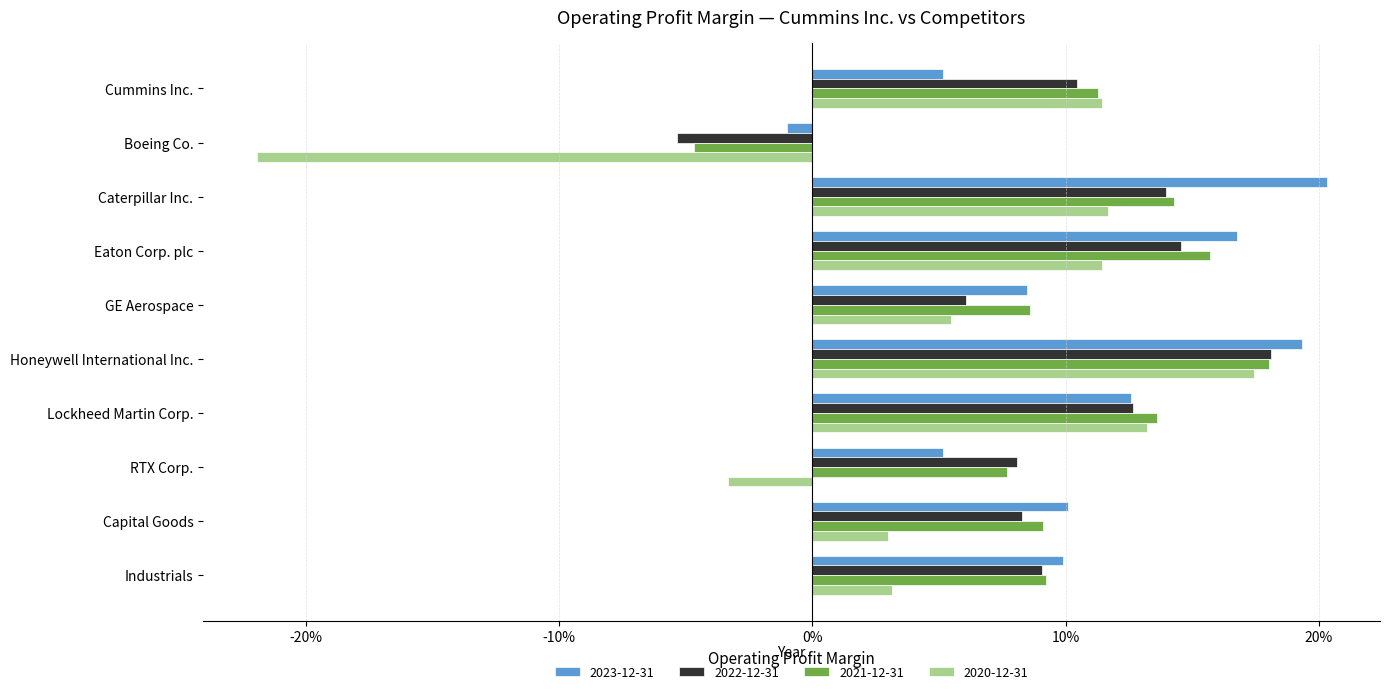

What are all the series names shown in the legend?

2023-12-31, 2022-12-31, 2021-12-31, 2020-12-31